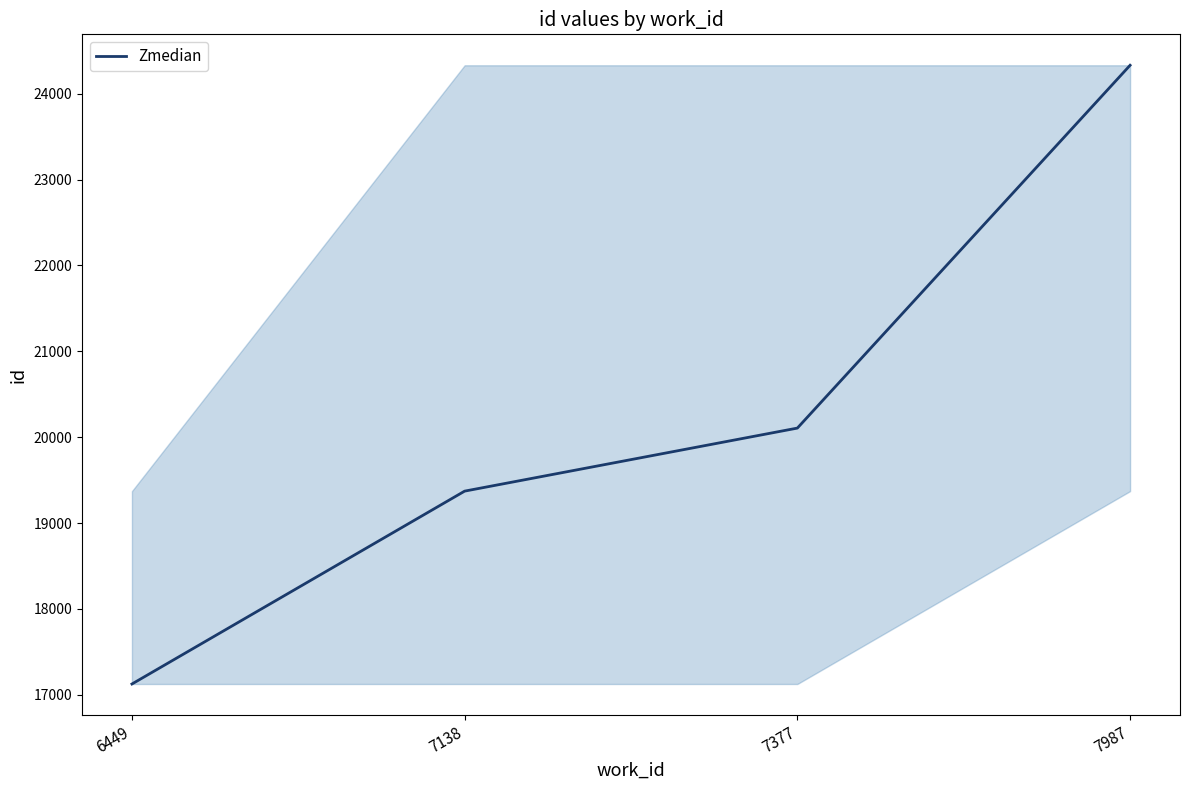

Rank the categories by value from lowest to highest.

6449, 7138, 7377, 7987